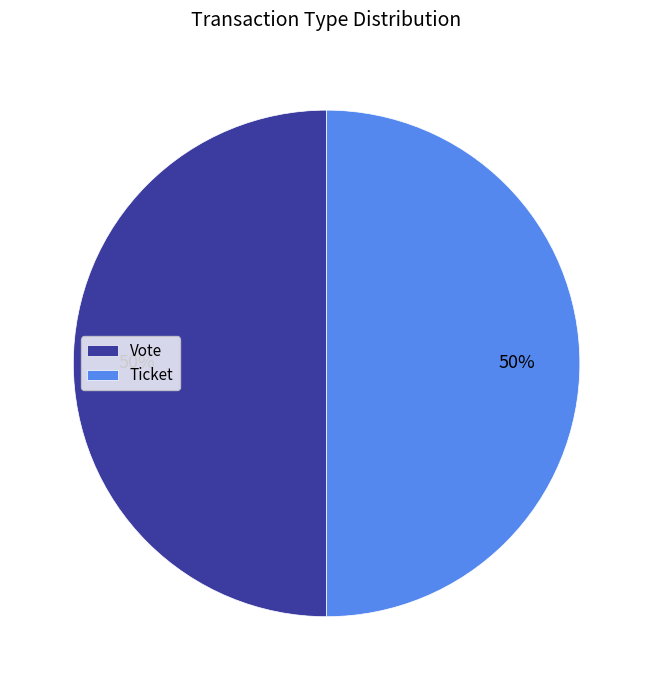

To the nearest percent, what portion does Ticket represent?

50%